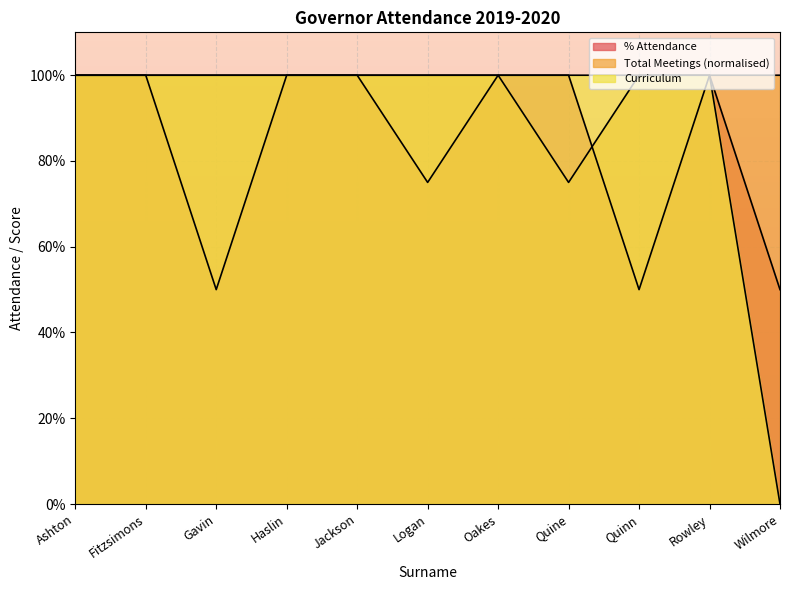

At Quinn, list the series in order from largest to smallest.

Total Meetings Possible, Curriculum, % Attendance